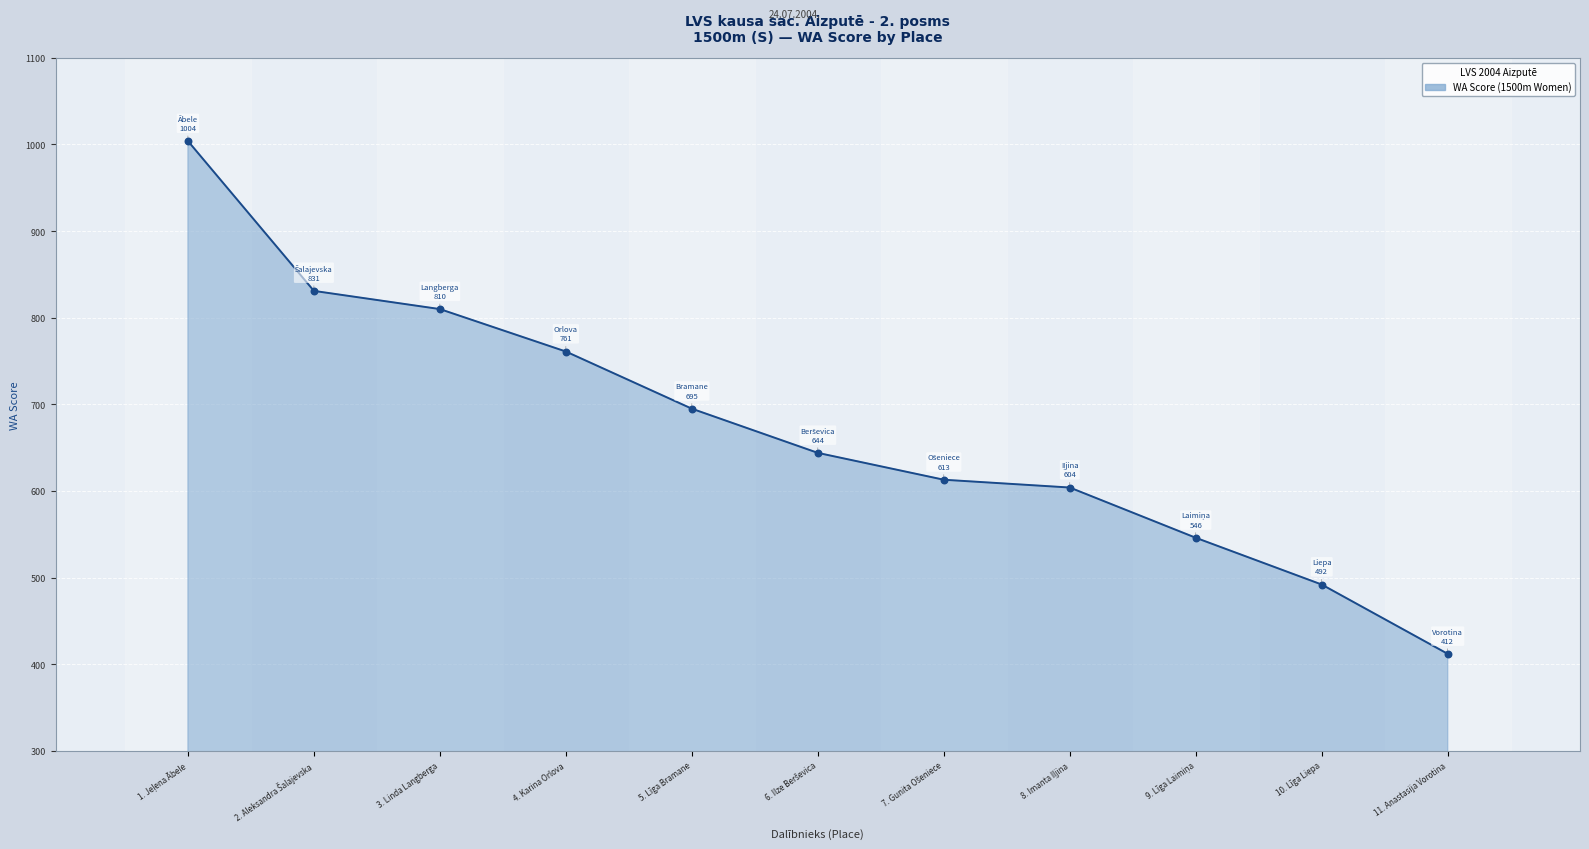

What is the ratio of the value at 5. Līga Bramane to the value at 11. Anastasija Vorotina?

1.7